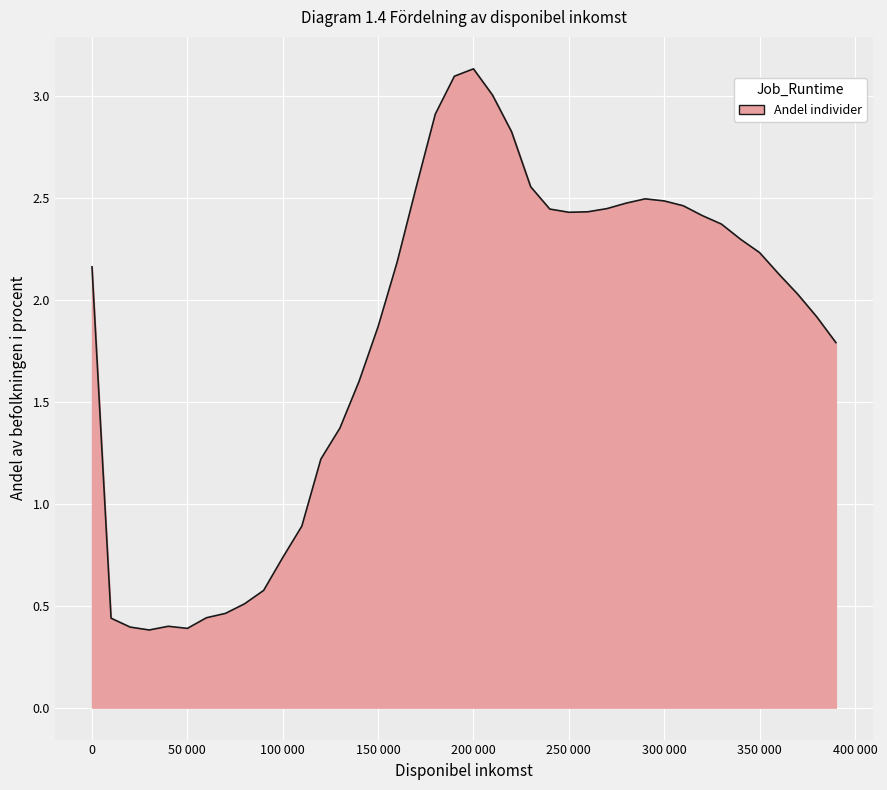

What is the maximum value shown in the chart?

3.1